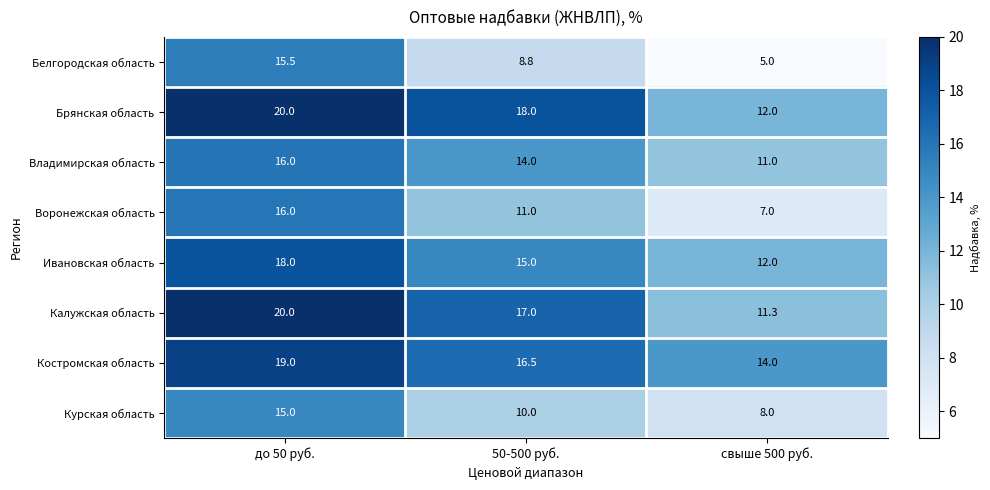

Is it true that Курская область equals 19.8 at до 50 руб.?

False